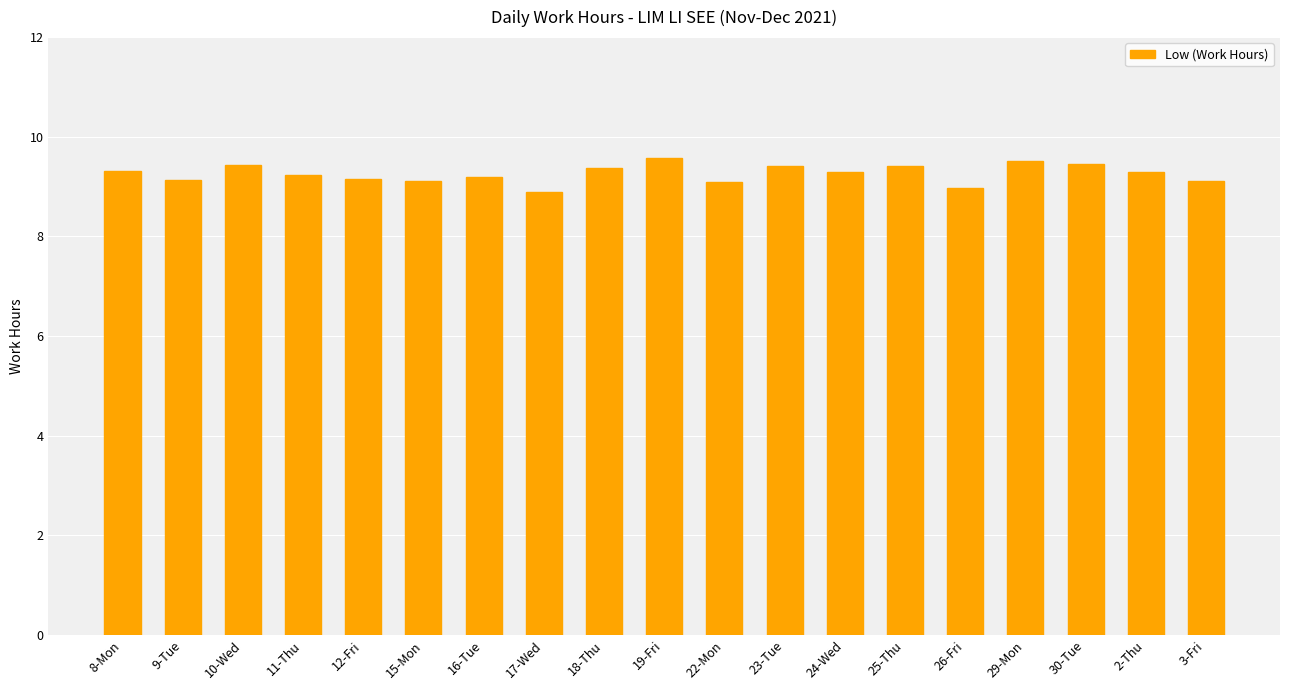

Approximately how many times larger is the value at 15-Mon compared to 23-Tue?

1.0